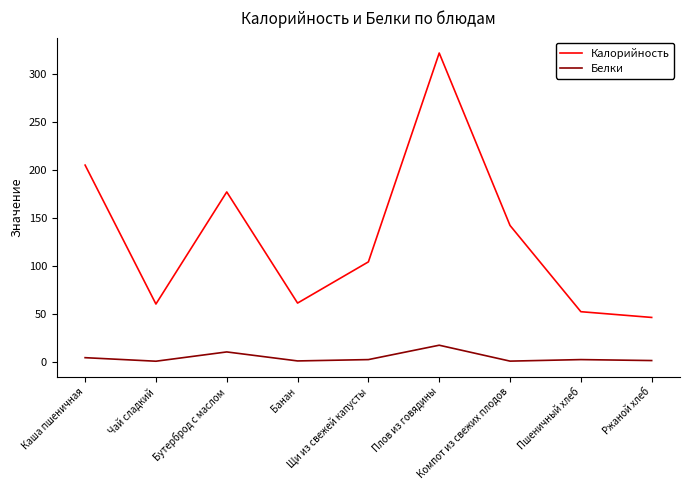

Rank the series at Пшеничный хлеб from highest to lowest value.

Калорийность, Белки